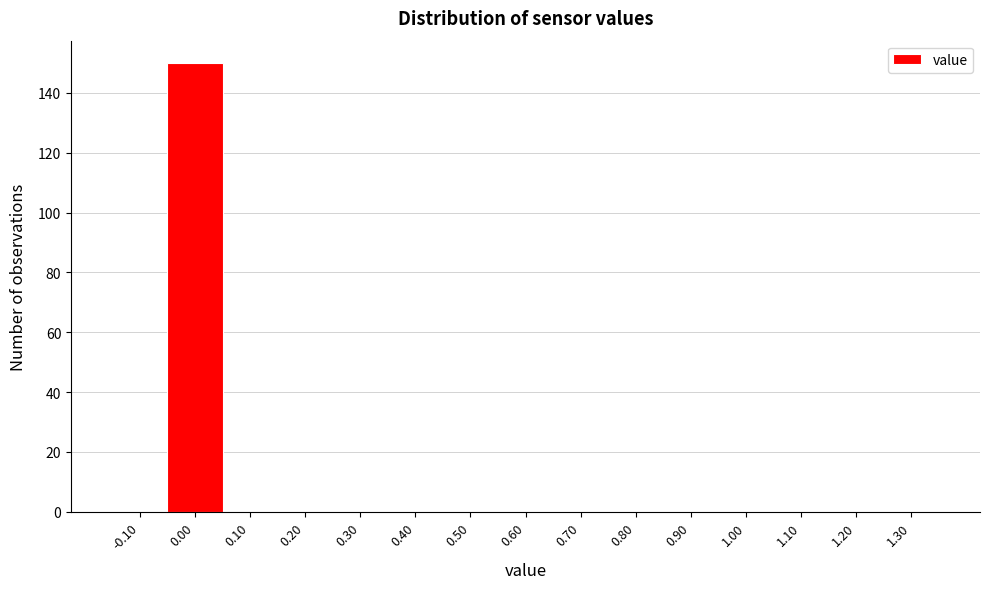

Reading left to right, list all the values displayed in this chart.

-0.10=0	0.00=150	0.10=0	0.20=0	0.30=0	0.40=0	0.50=0	0.60=0	0.70=0	0.80=0	0.90=0	1.00=0	1.10=0	1.20=0	1.30=0